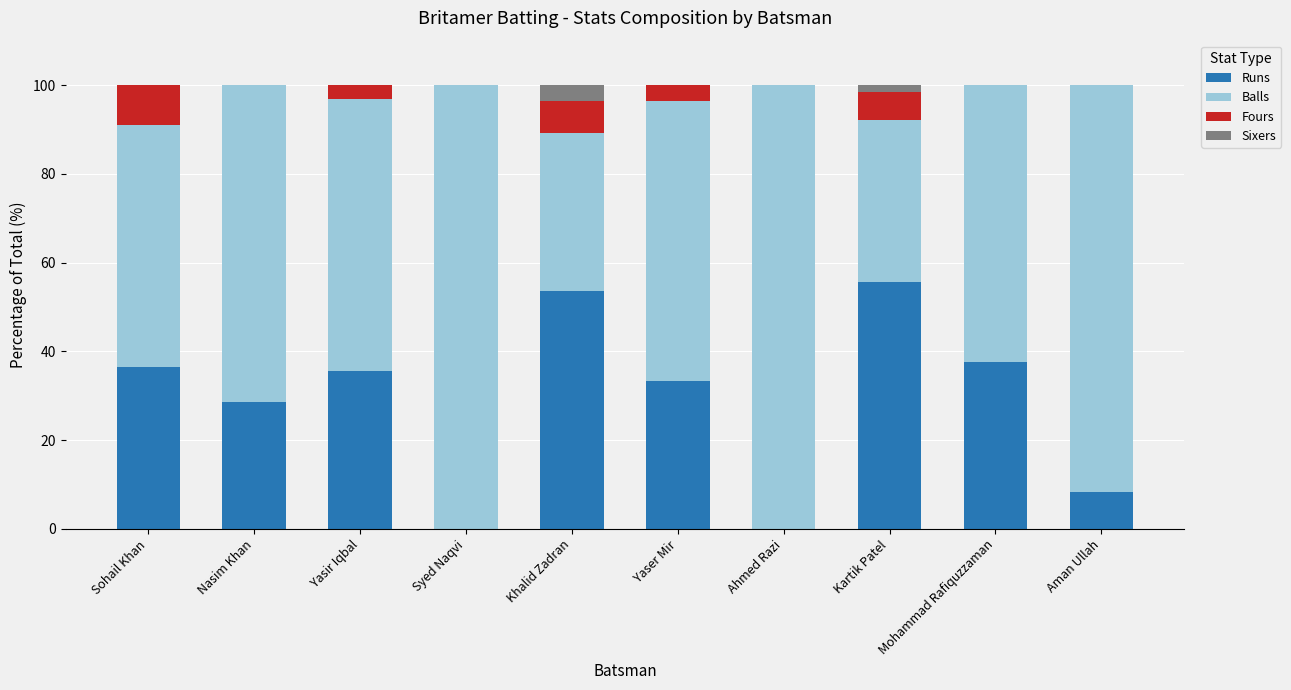

At which label is Runs closest to 27?

Nasim Khan